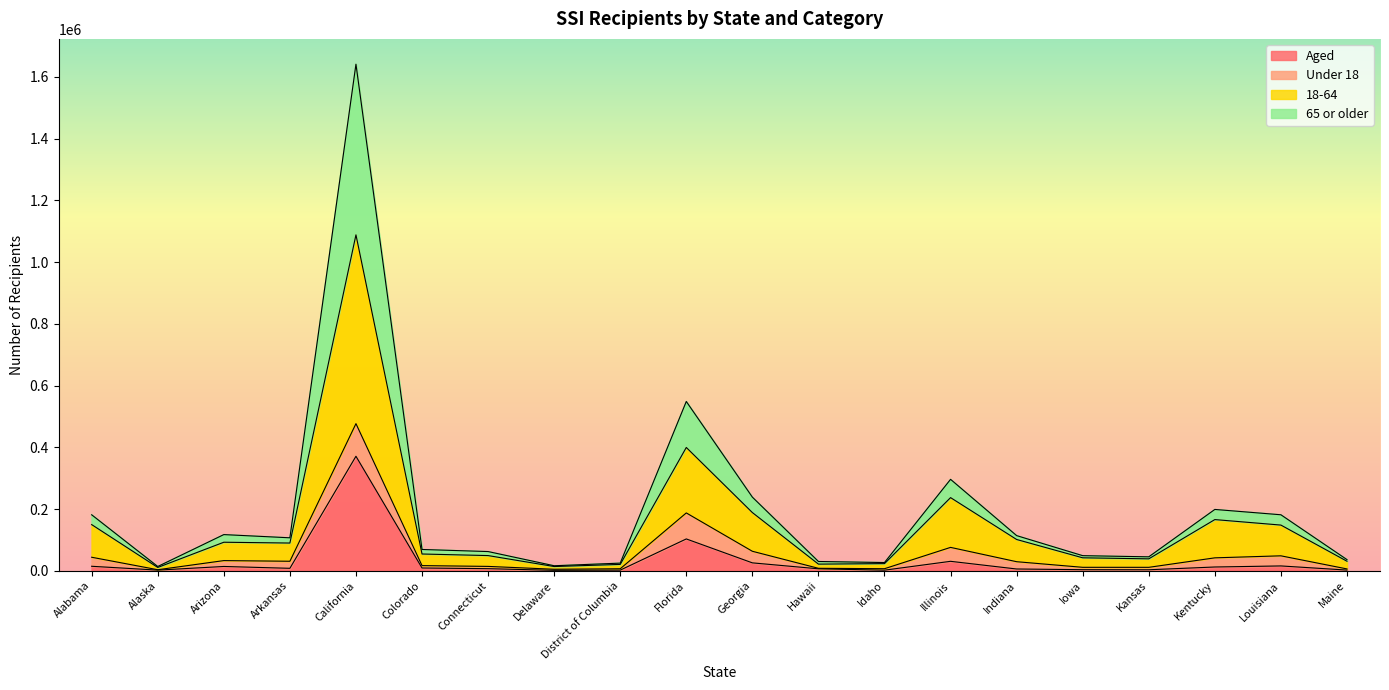

Which series changed the most between Florida and Louisiana?

18-64